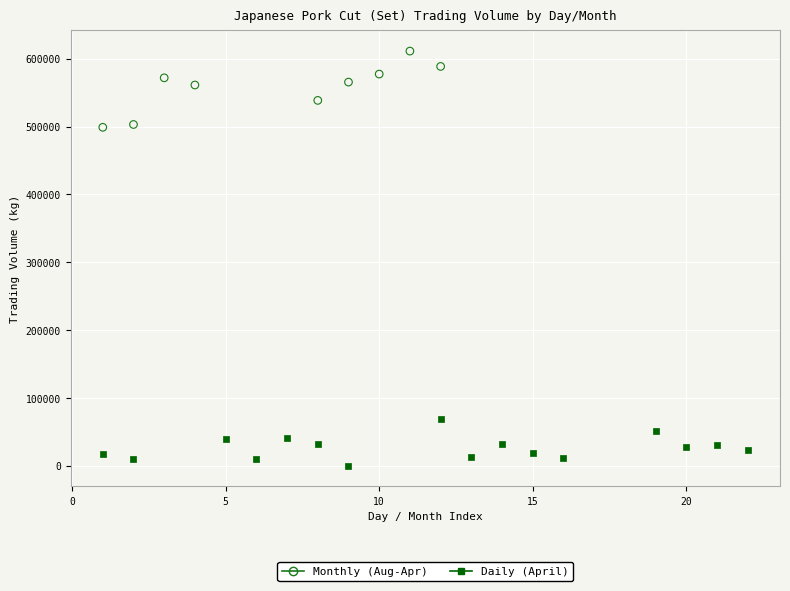

Which series has the largest Y range (max minus min)?

Monthly (Aug-Apr)